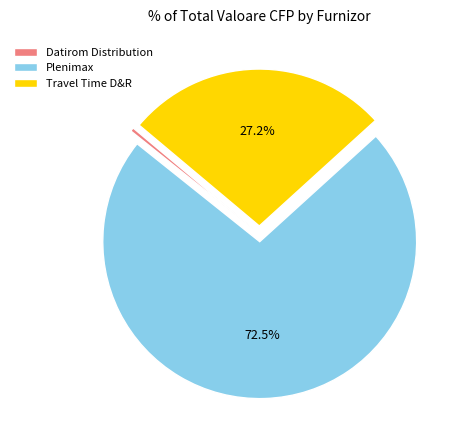

How many segments does this pie chart have?

3